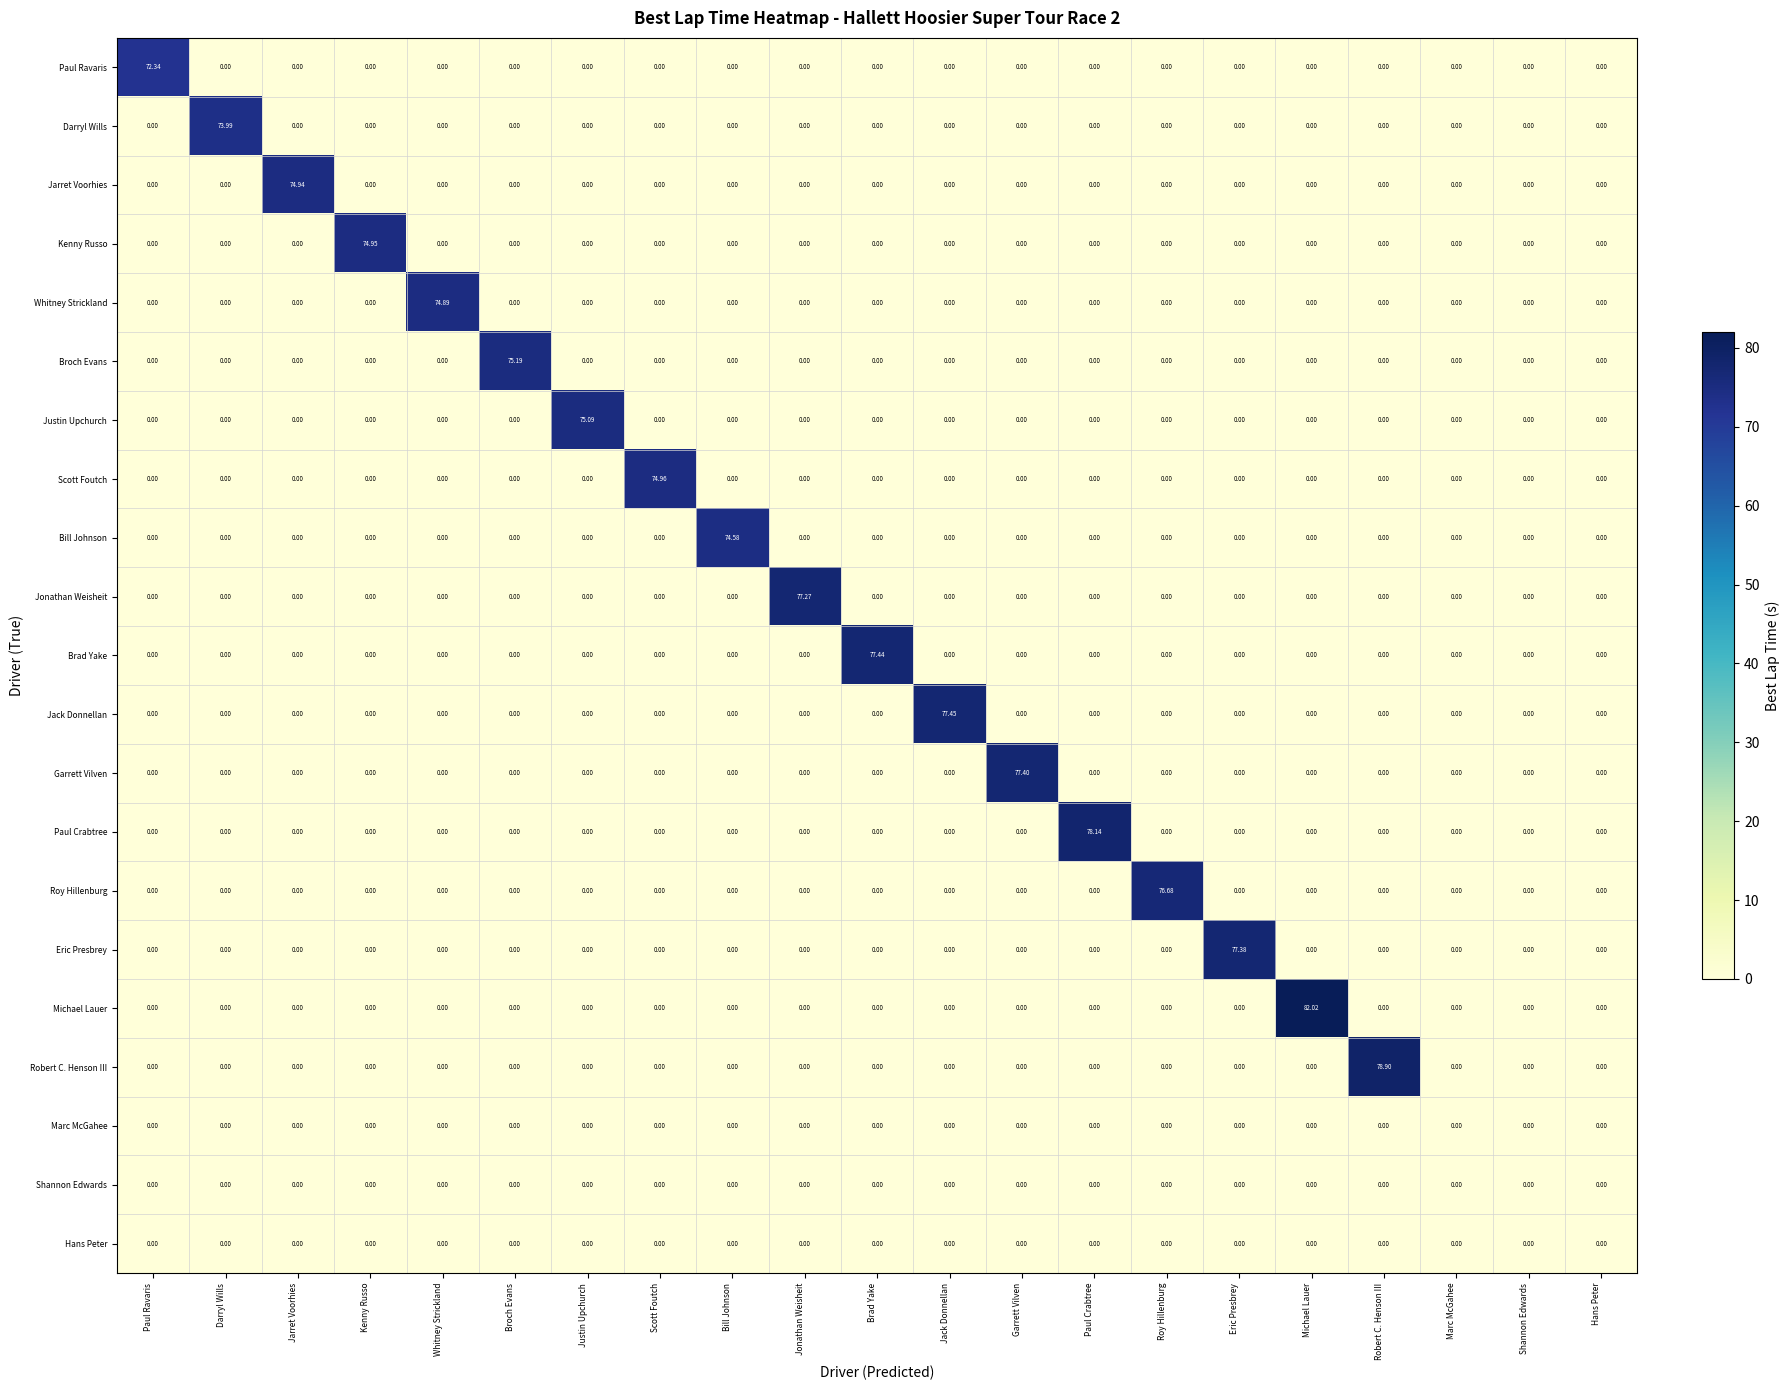

Which category has the highest value in the Whitney Strickland series?

Whitney Strickland